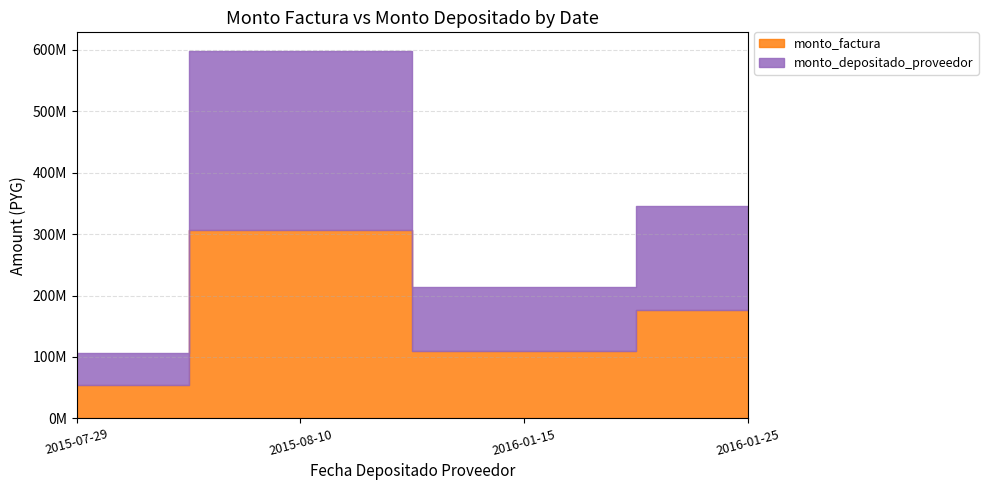

True or false: monto_factura and monto_depositado_proveedor intersect in this chart.

False